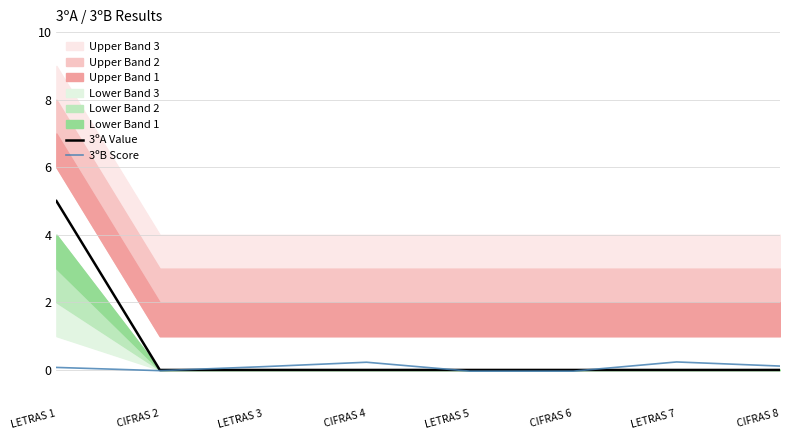

The 3ºA Value series shows 0.0 at CIFRAS 6. True or false?

True